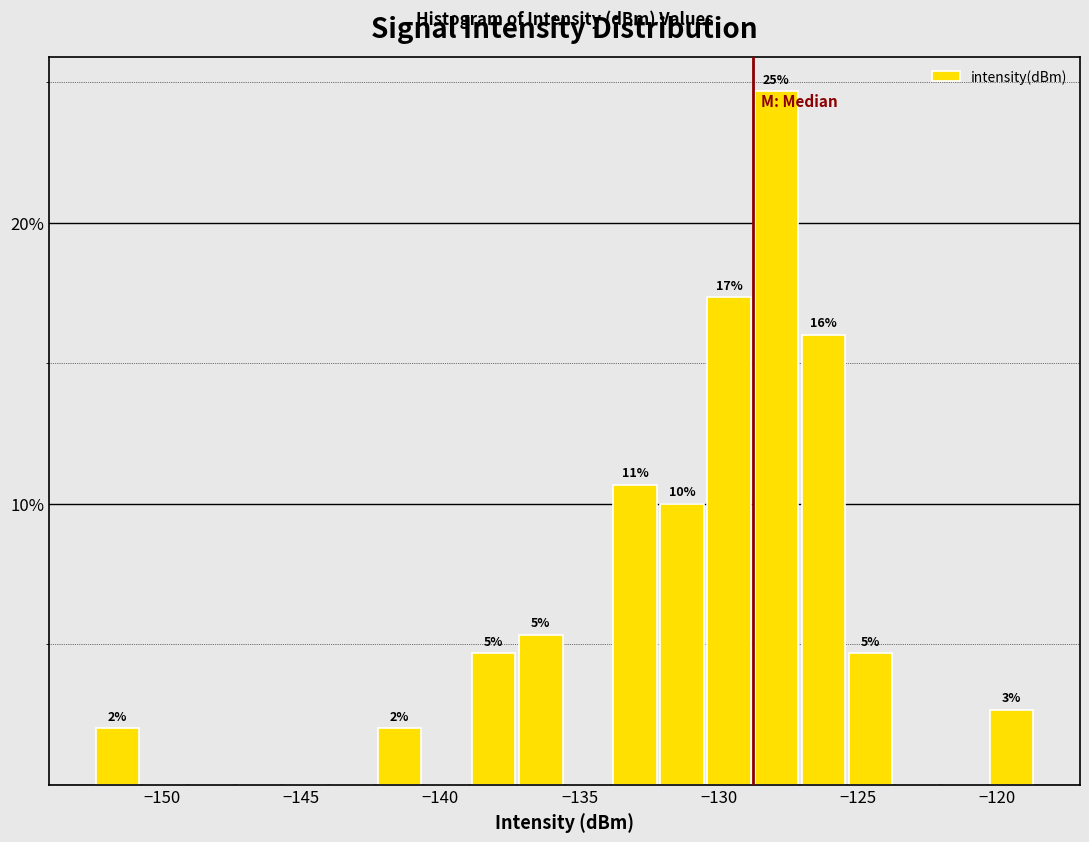

Read against the x-axis, roughly where is the centre of the tallest bar?

-128.0